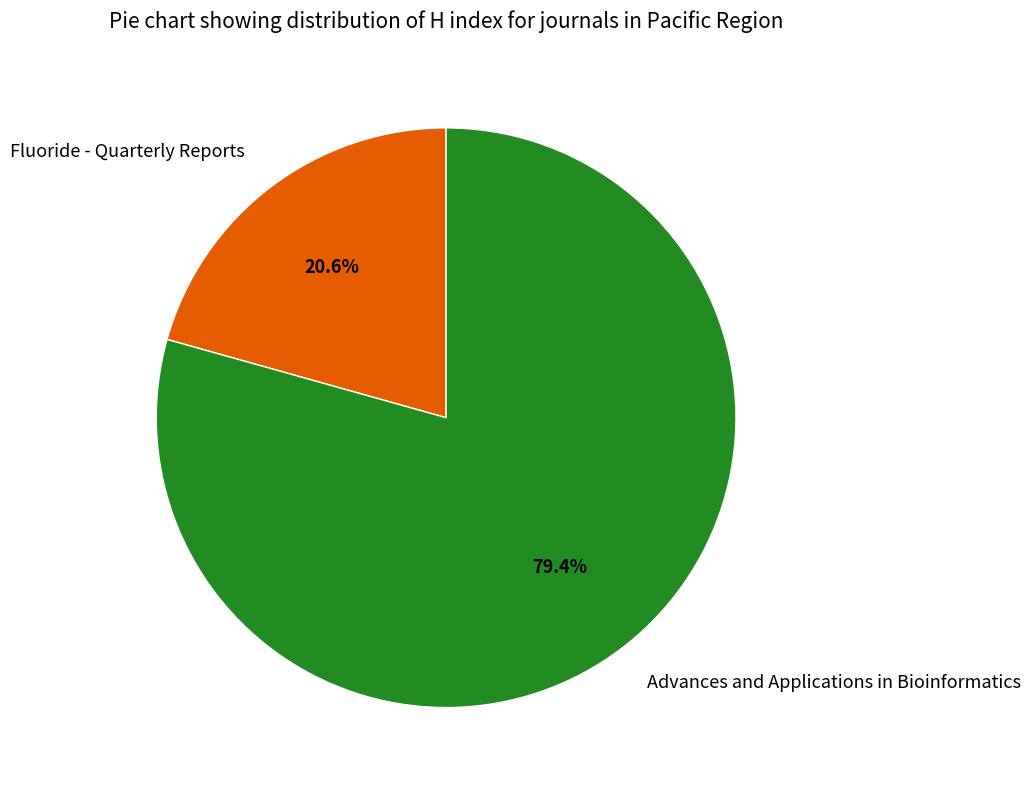

How many segments does this pie chart have?

2